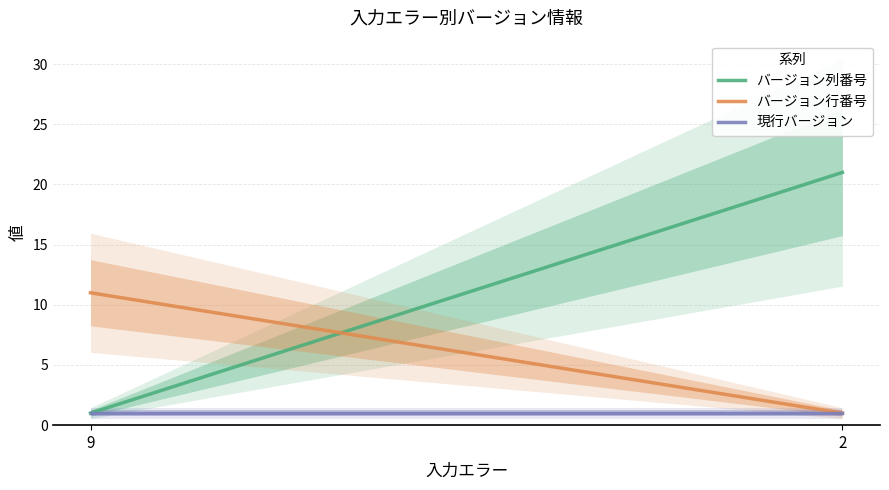

What is the greatest value displayed?

21